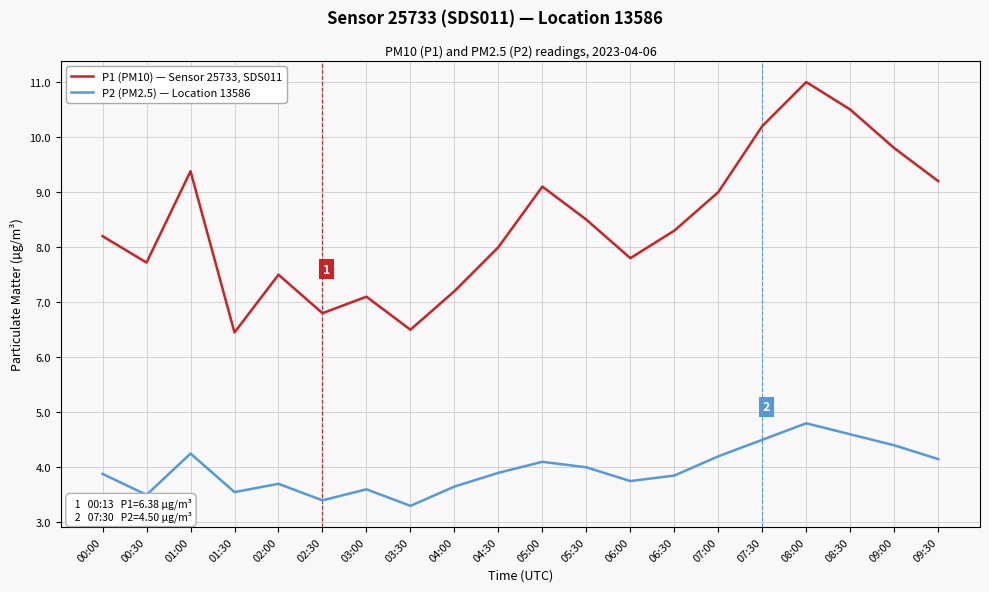

True or false: P2 (PM2.5) — Location 13586 has more than 1 interior local peaks.

True